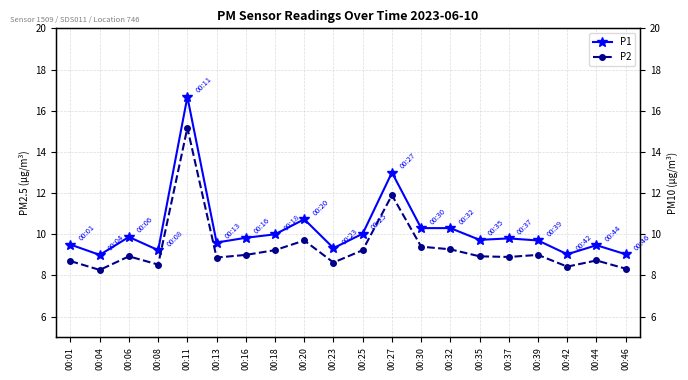

Reading right to left, extract all data points from this chart.

P1: 9.0	9.5	9.0	9.7	9.8	9.7	10.3	10.3	13.0	10.0	9.3	10.7	10.0	9.8	9.6	16.7	9.2	9.9	9.0	9.5
P2: 8.3	8.7	8.4	9.0	8.9	8.9	9.3	9.4	11.9	9.2	8.6	9.7	9.2	9.0	8.9	15.2	8.5	8.9	8.3	8.7